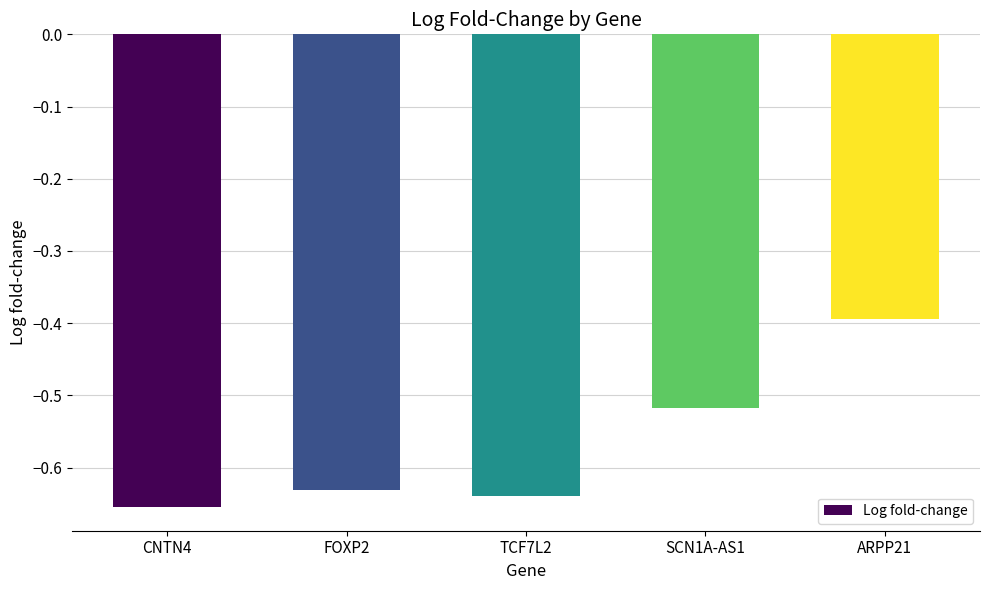

What is the difference between the maximum and minimum values?

0.3